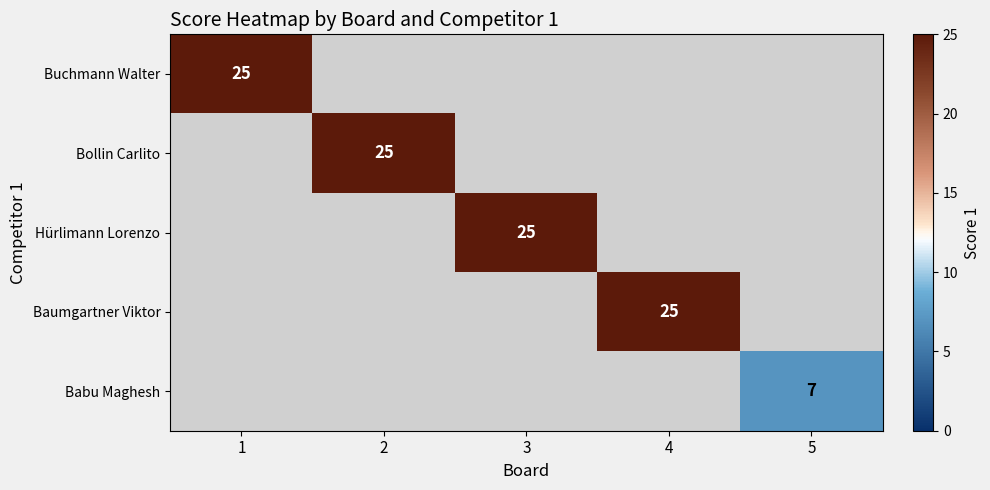

Is it true that Baumgartner Viktor equals 11 at 4?

False